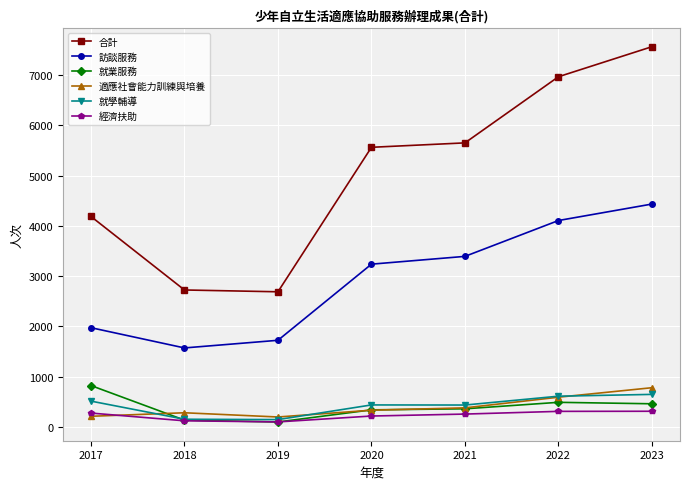

How many categories are shown in the chart?

7